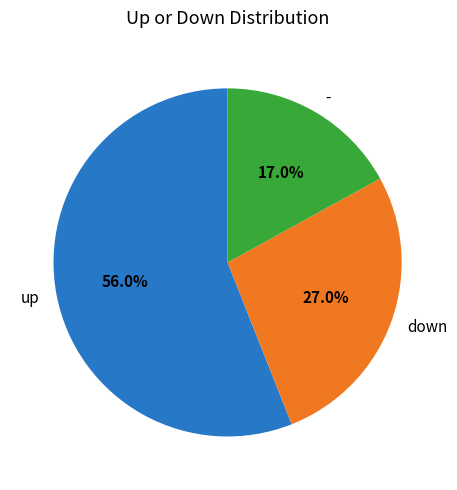

Approximately how many times larger is the value at - compared to up?

0.3